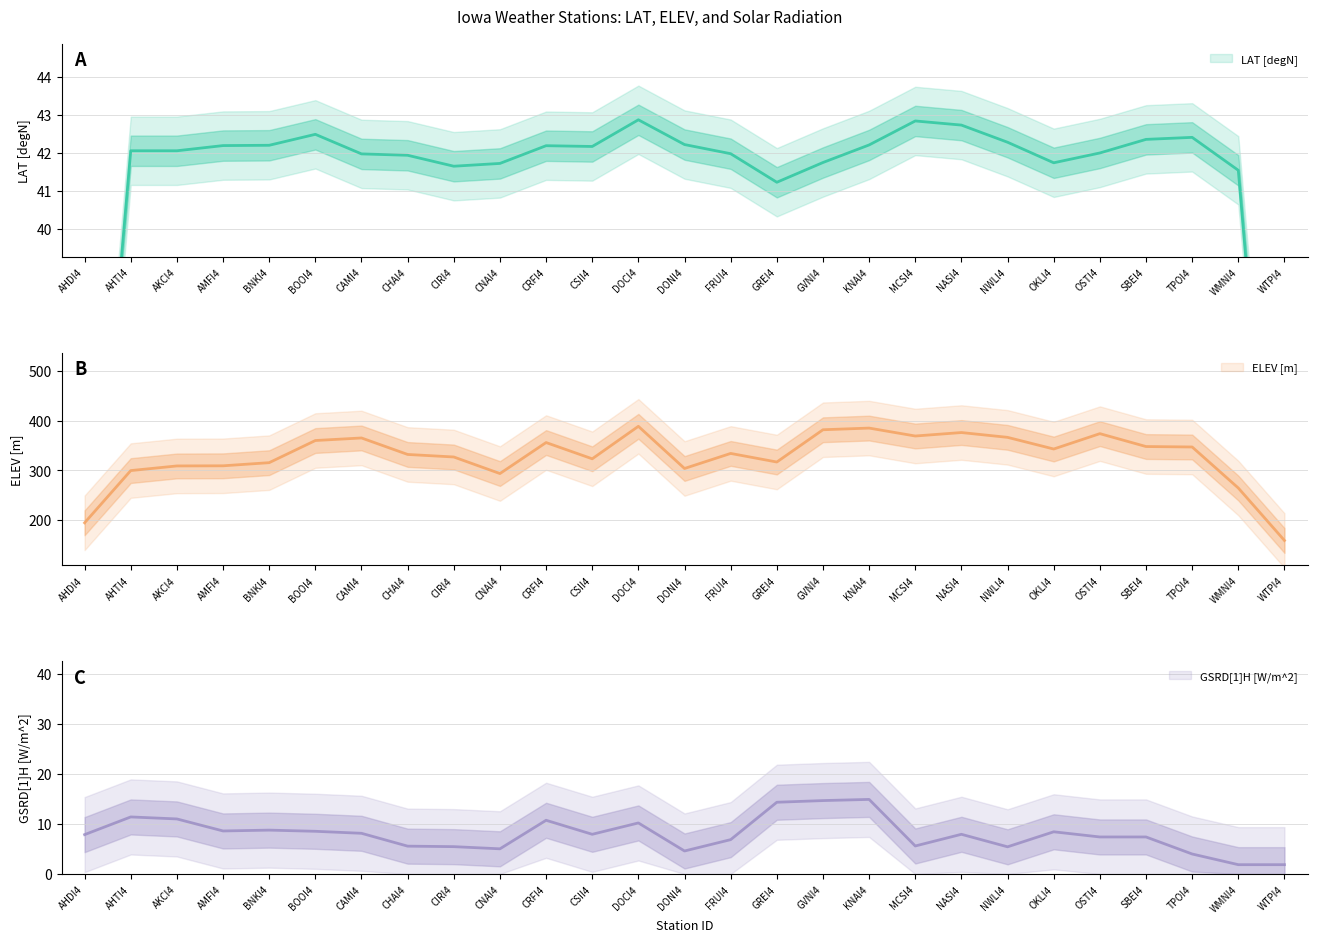

The value of GSRD[1]H [W/m^2] at BOOI4 is 18.9. True or false?

False